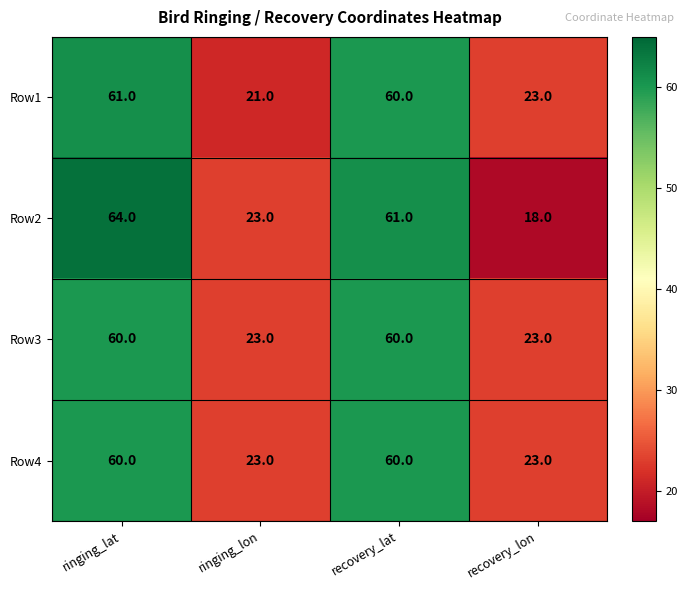

Where is Row2 nearest to the value 41?

ringing_lon